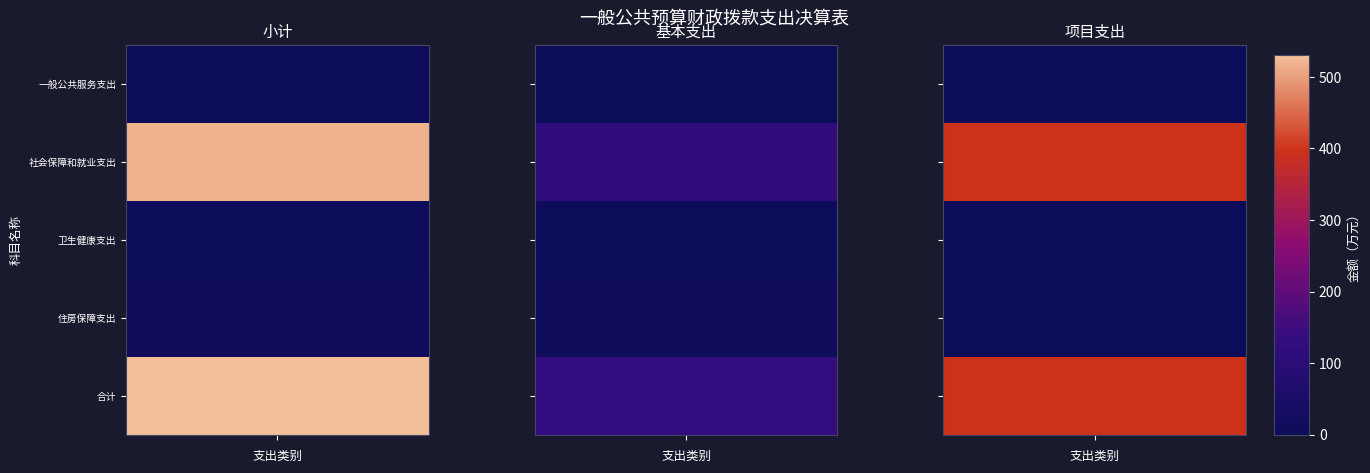

Which series changed the most between 小计 and 项目支出?

合计